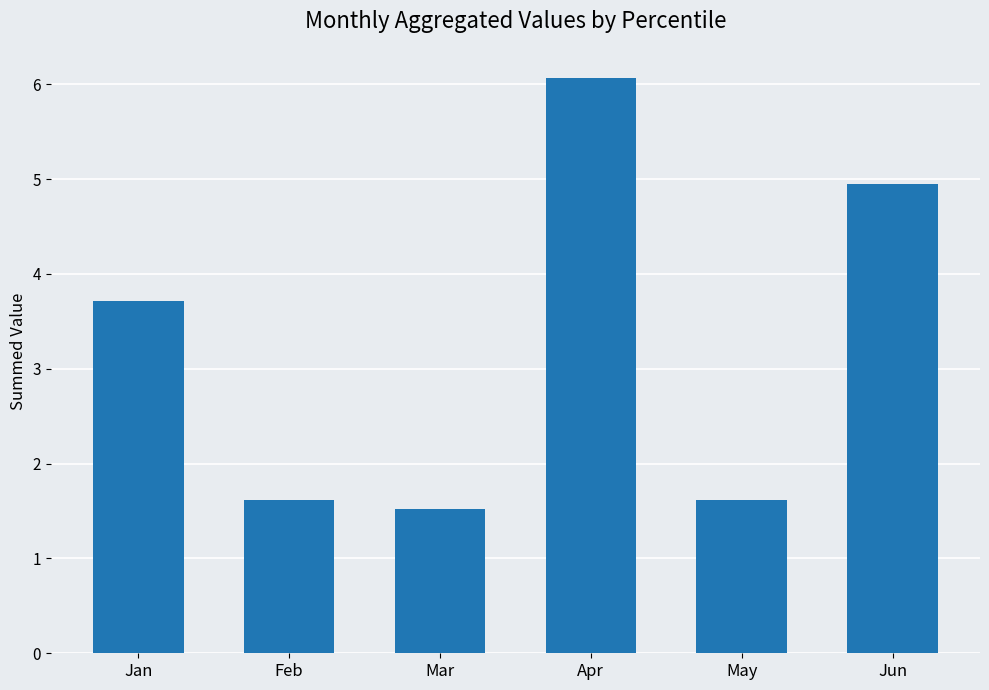

What is the maximum value shown in the chart?

6.1